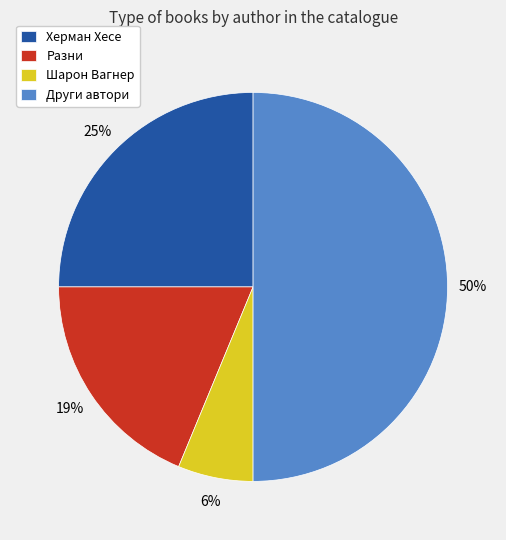

Is the sum of Други автори and Шарон Вагнер greater than half?

Yes